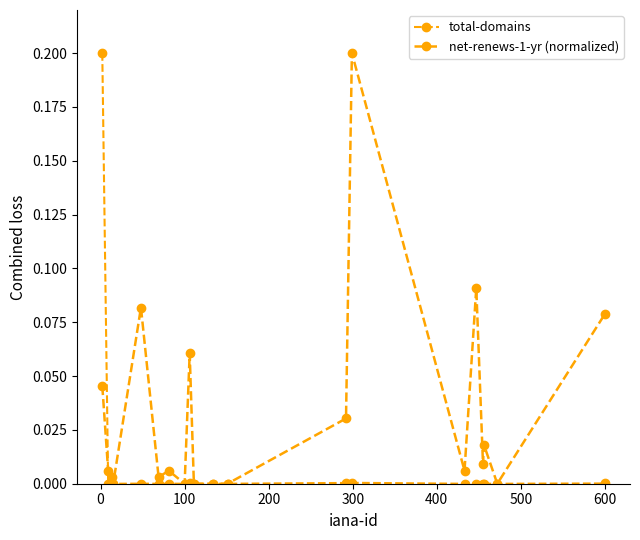

How many lines are shown in the chart?

2